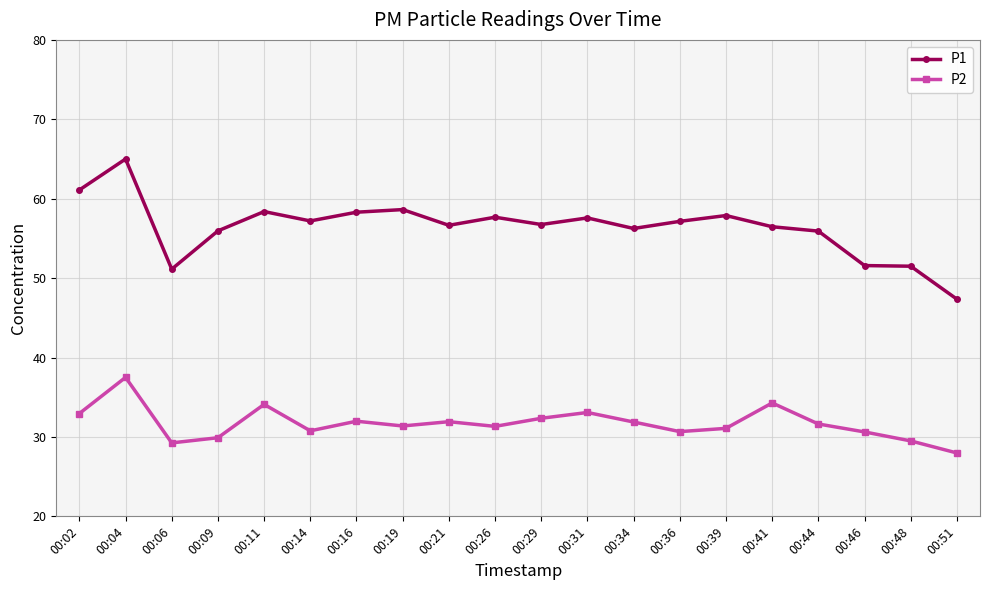

True or false: P1 and P2 cross at least once.

False